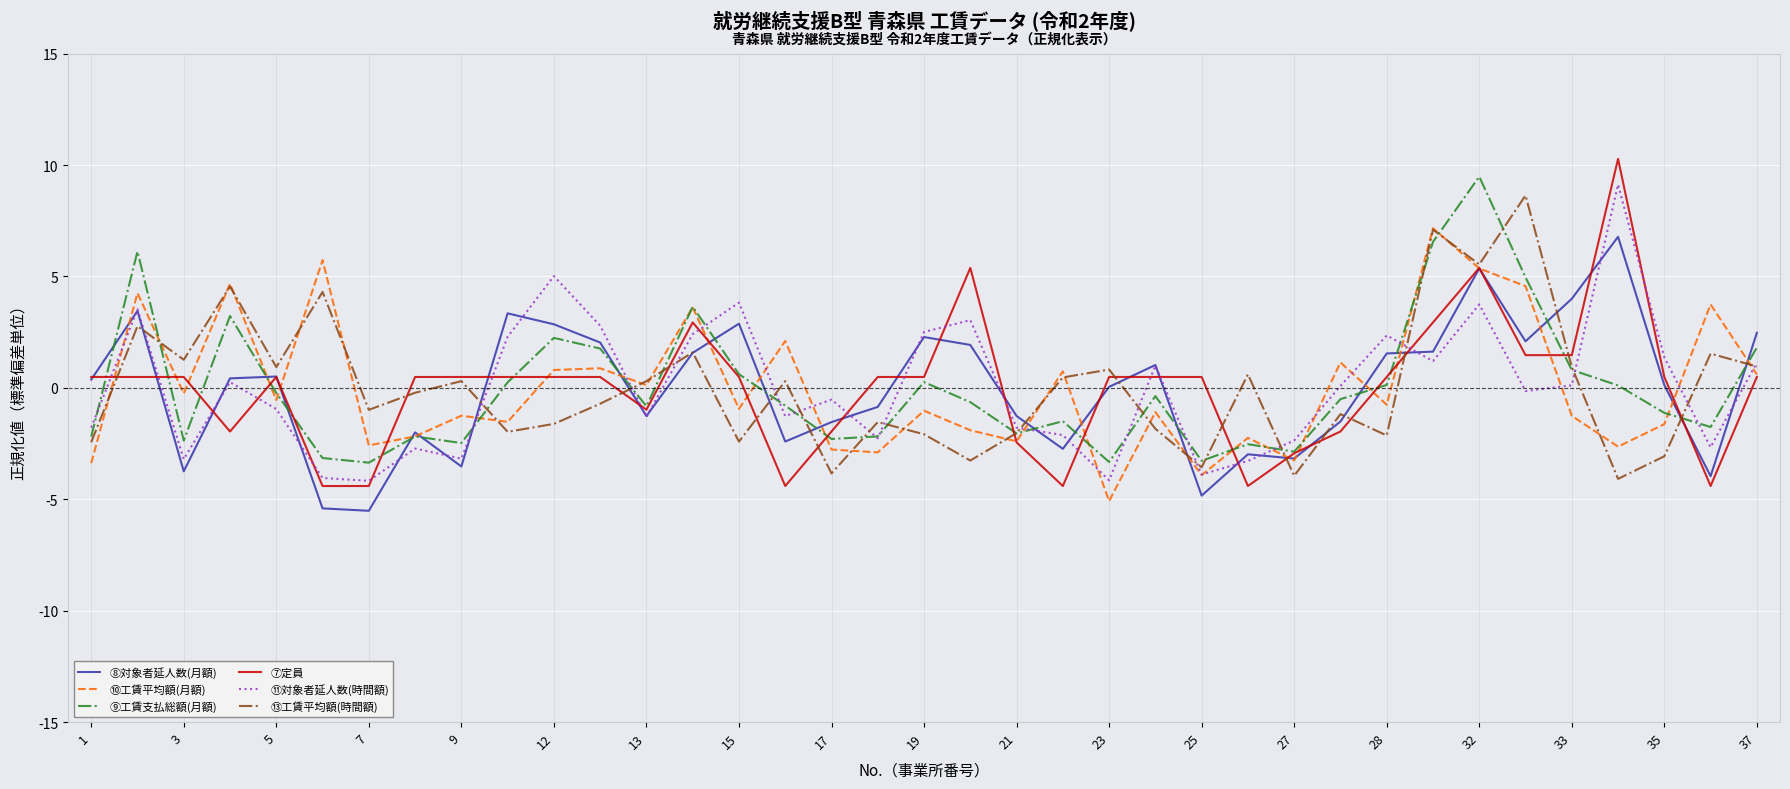

What is the smallest value displayed?

-5.5